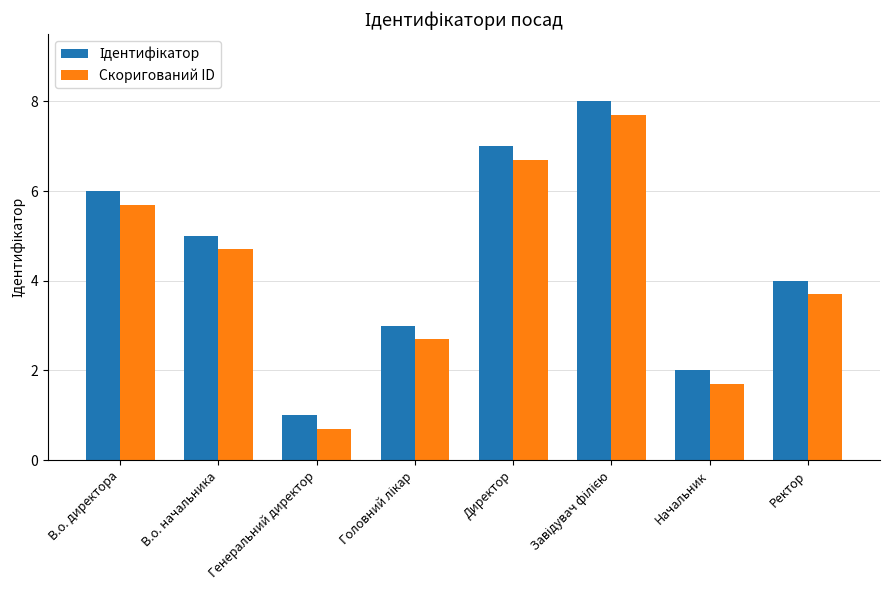

What is the total value across all series at Генеральний директор?

1.7